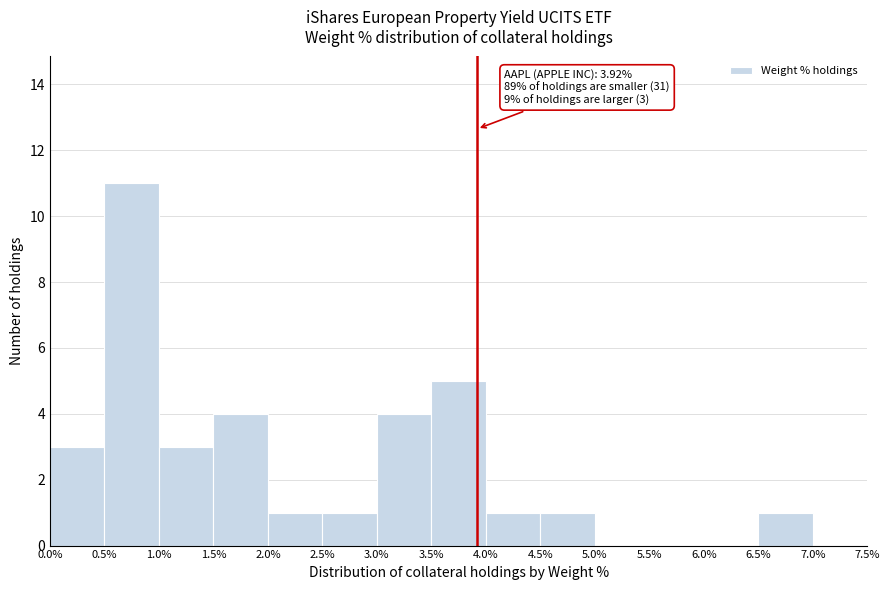

Over which range of the x-axis is the bar tallest?

0.5% to 1.0%